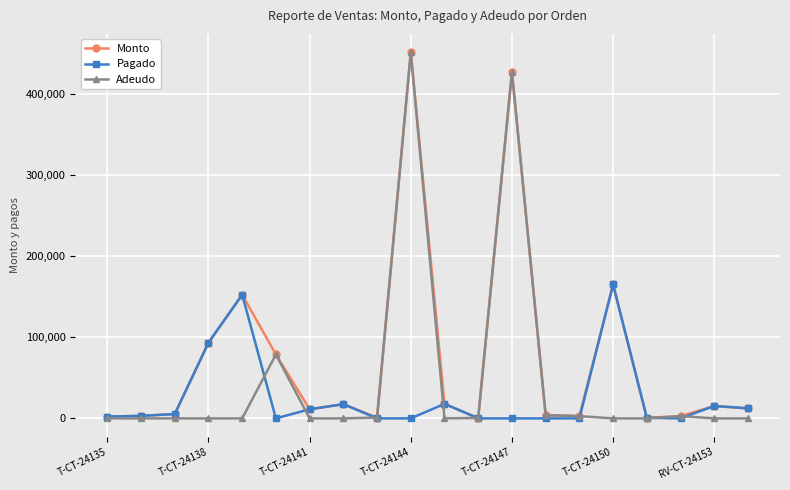

What is the maximum value shown in the chart?

451050